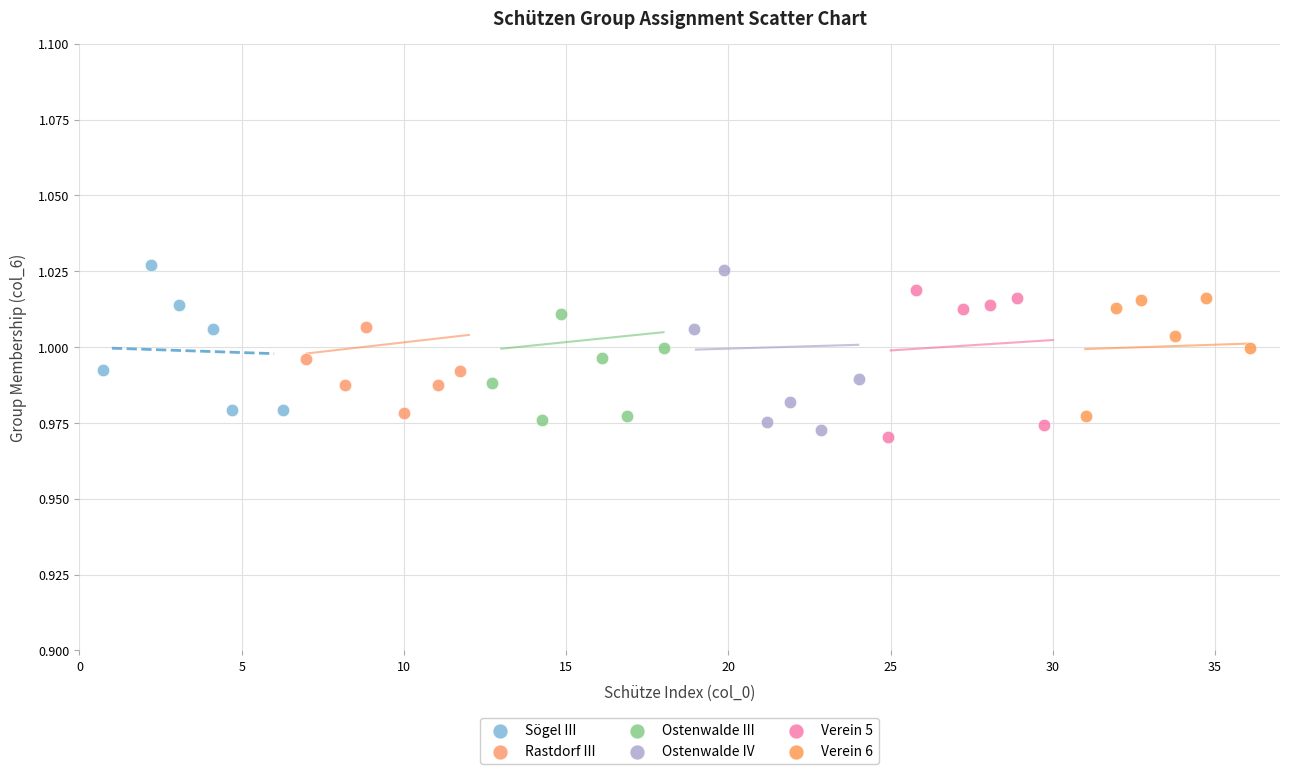

What are all the series names shown in the legend?

Sögel III, Rastdorf III, Ostenwalde III, Ostenwalde IV, Verein 5, Verein 6